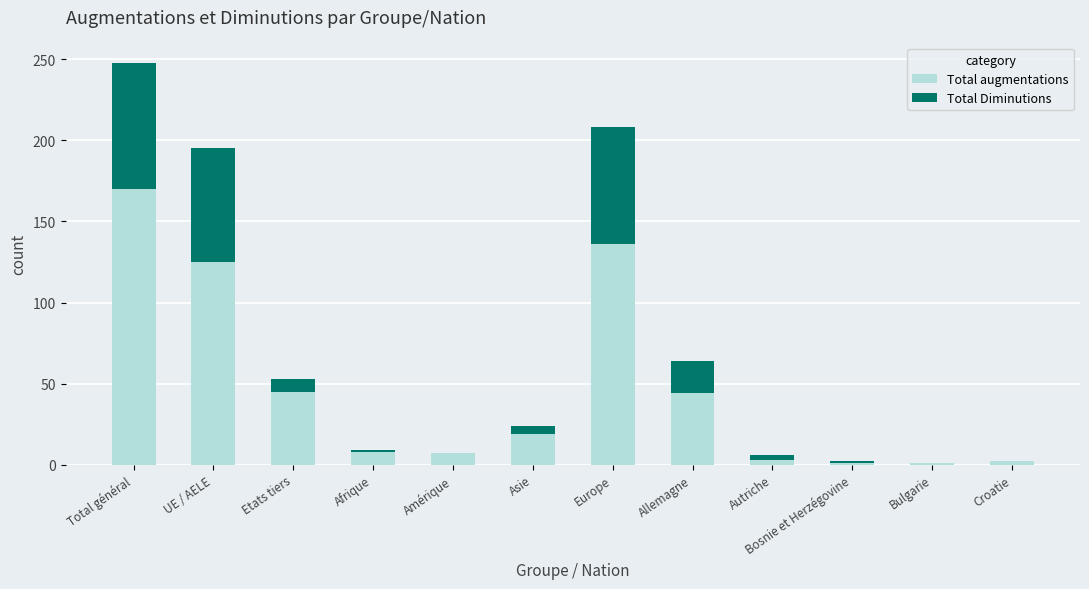

The Total augmentations series shows 78 at Allemagne. True or false?

False